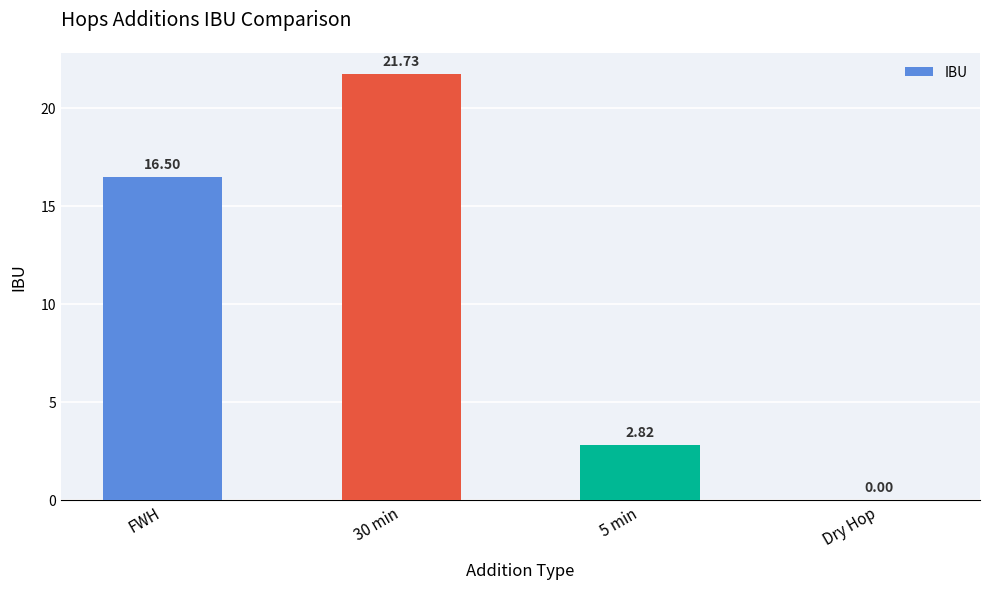

Where is the data nearest to the value 10?

FWH